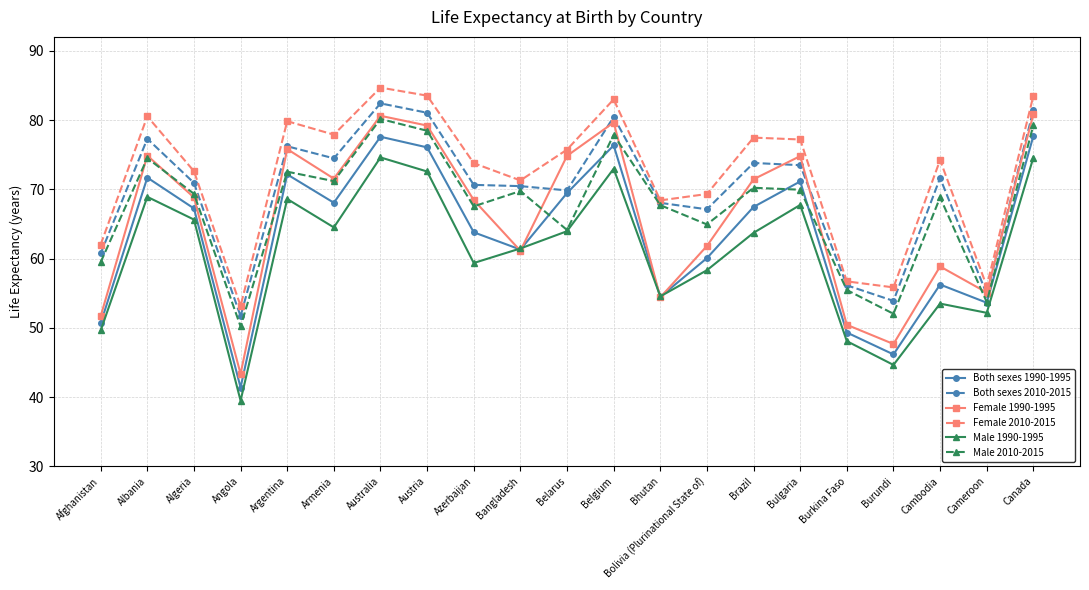

What is the difference between the Female 1990-1995 values at Bangladesh and Belgium?

18.5